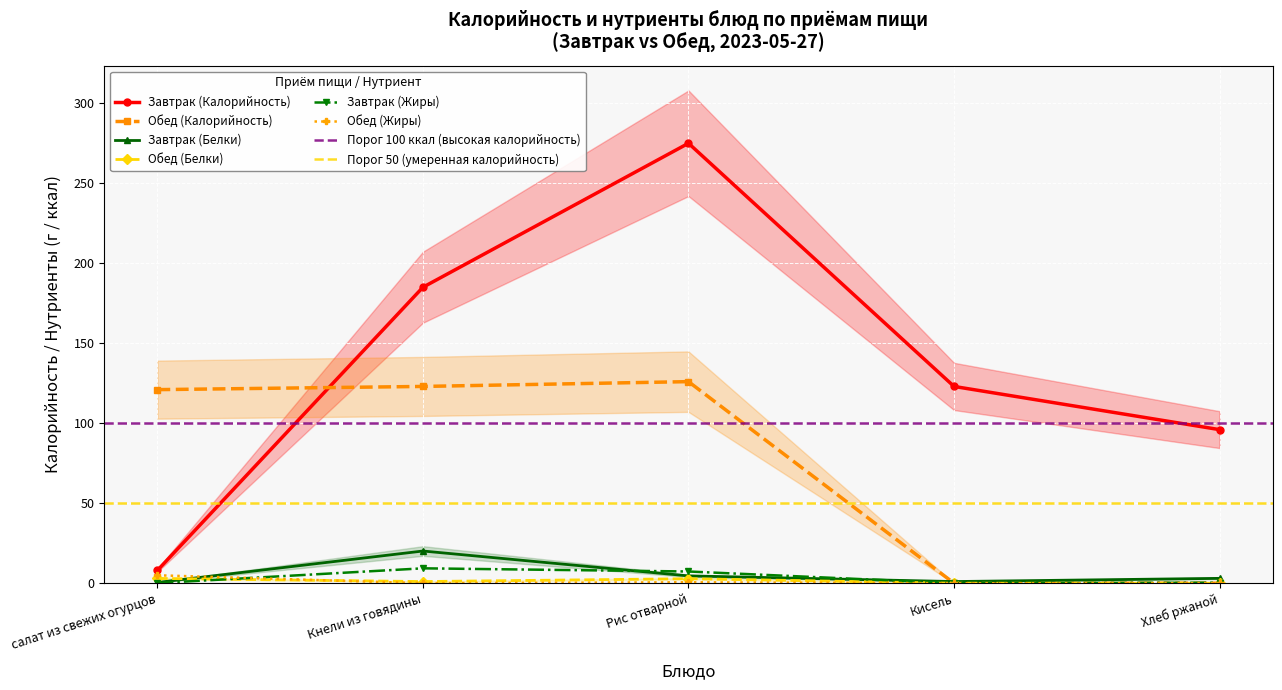

How many values in the Завтрак (Белки) series exceed 3?

3